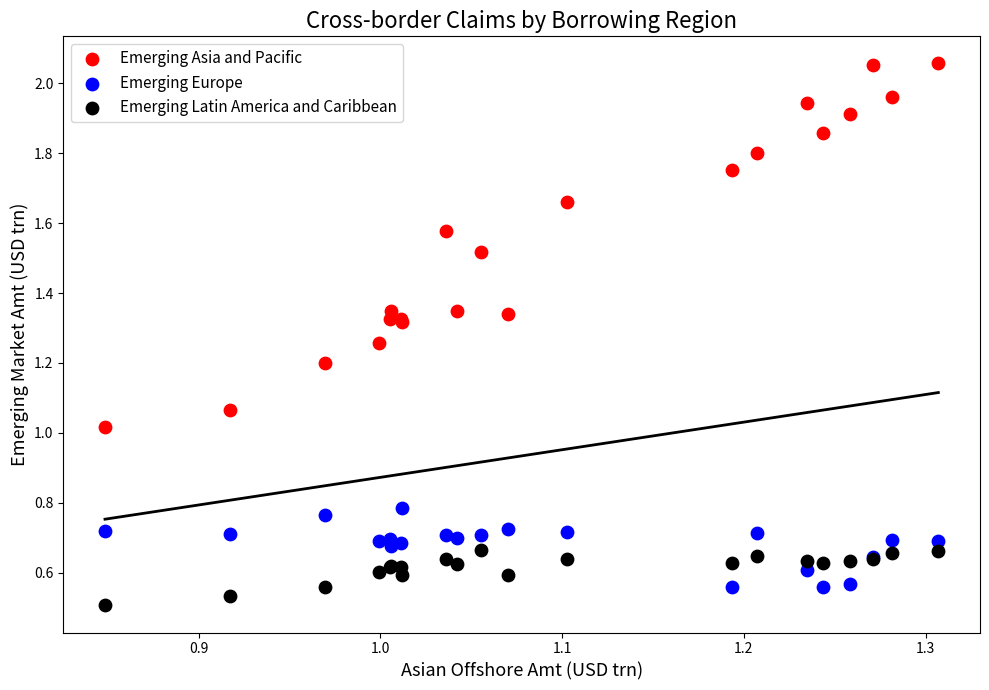

Which series contains the highest Y value?

Emerging Asia and Pacific